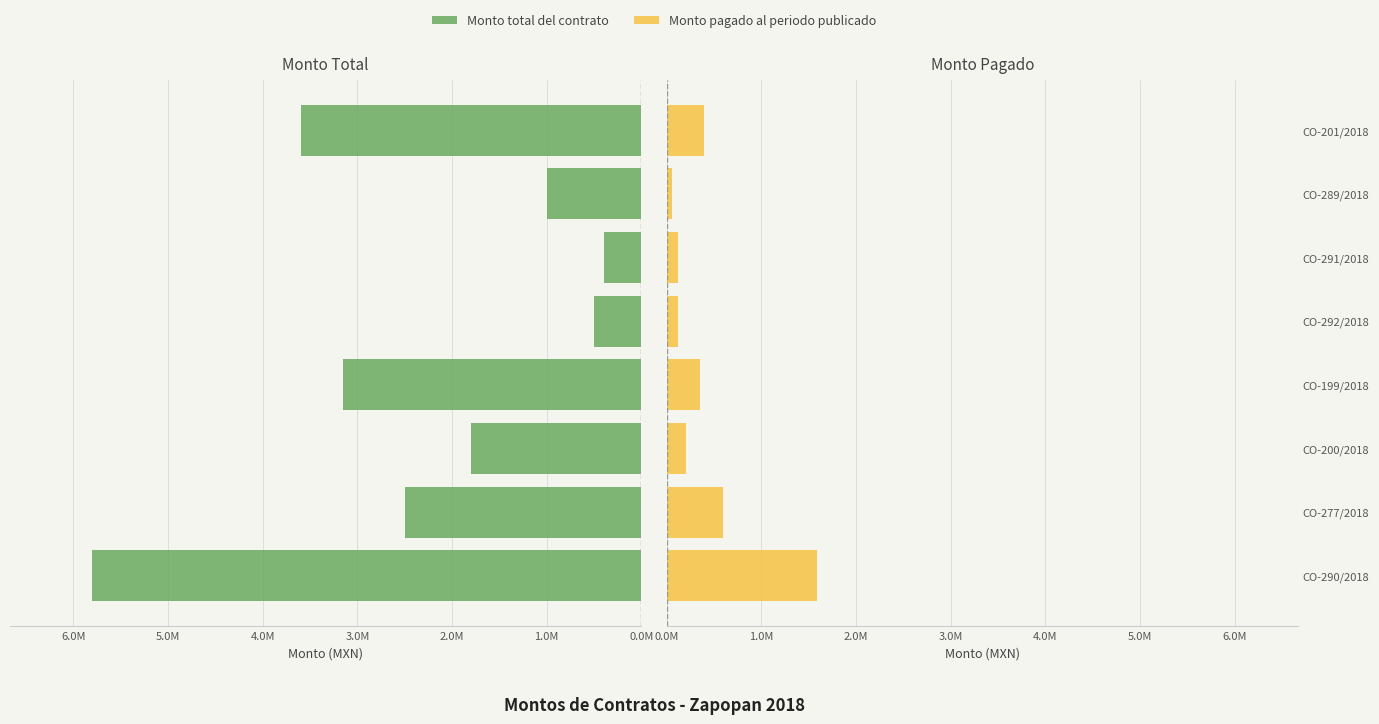

Rank the series by their average value, from highest to lowest.

Monto total del contrato, Monto pagado al periodo publicado